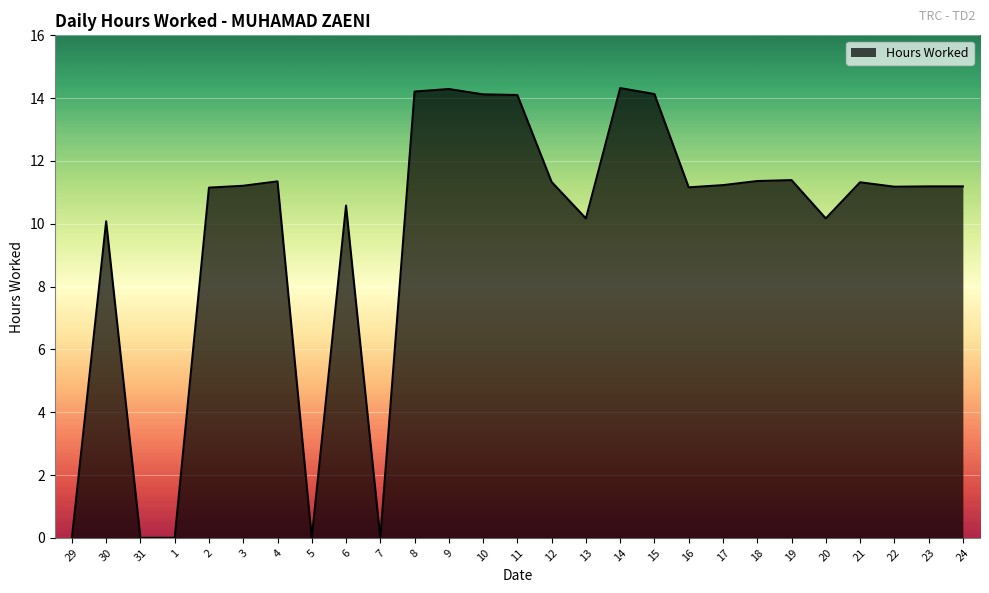

What is the maximum value shown in the chart?

14.3